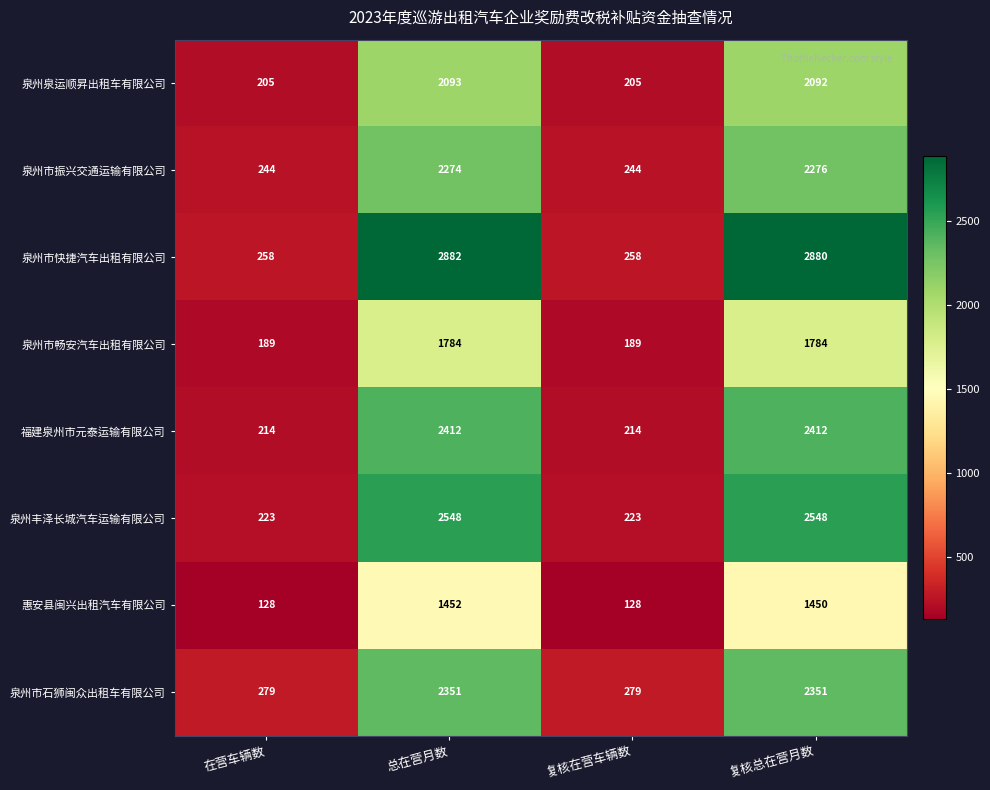

Rank the series at 复核在营车辆数 from highest to lowest value.

泉州市石狮闽众出租车有限公司, 泉州市快捷汽车出租有限公司, 泉州市振兴交通运输有限公司, 泉州丰泽长城汽车运输有限公司, 福建泉州市元泰运输有限公司, 泉州泉运顺昇出租车有限公司, 泉州市畅安汽车出租有限公司, 惠安县闽兴出租汽车有限公司